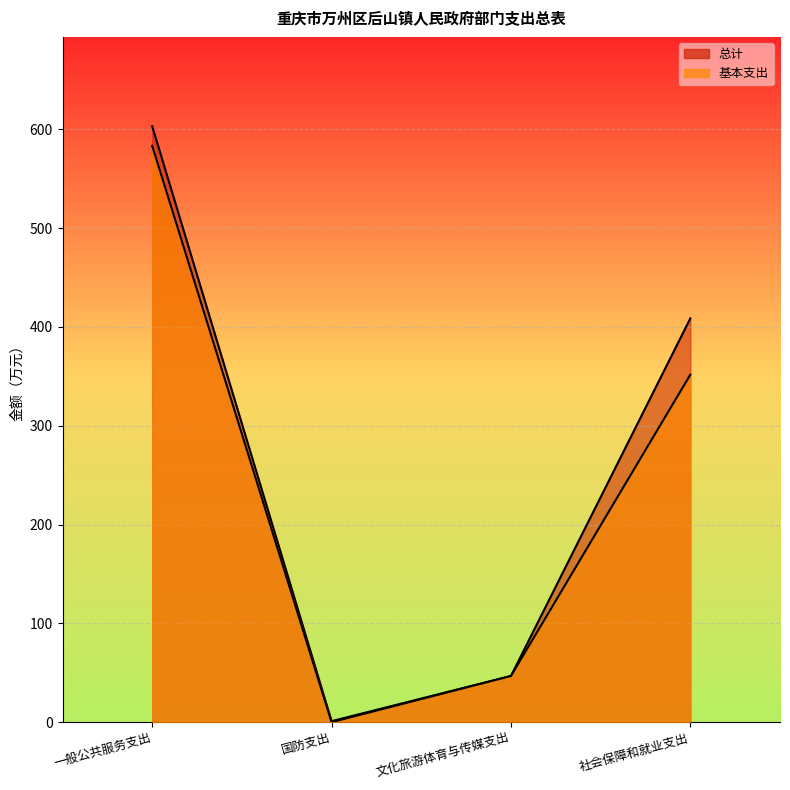

True or false: 基本支出 and 总计 cross at least once.

False